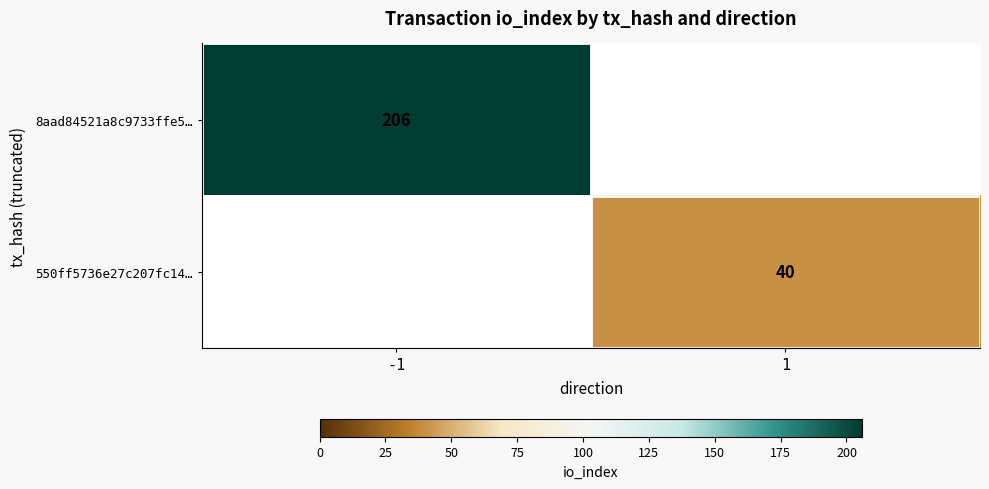

What is the greatest value displayed?

206.0